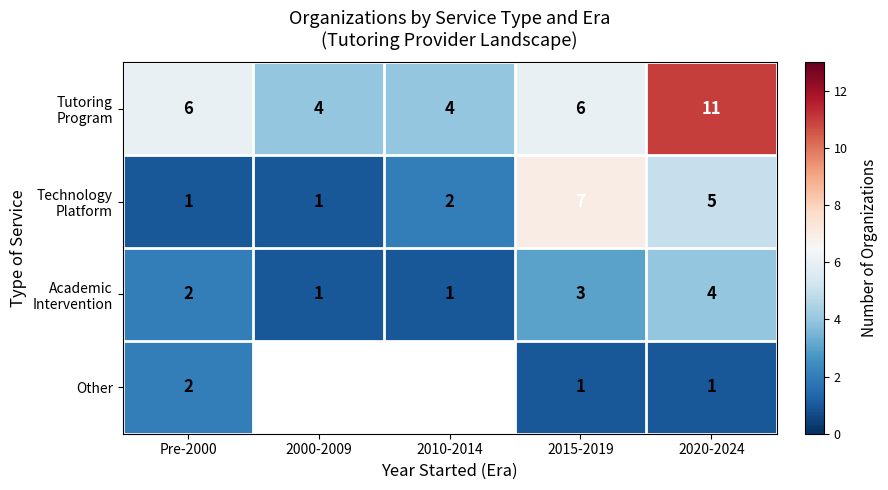

Rank the series by their average value, from highest to lowest.

Tutoring Program, Technology Platform, Academic Intervention, Other